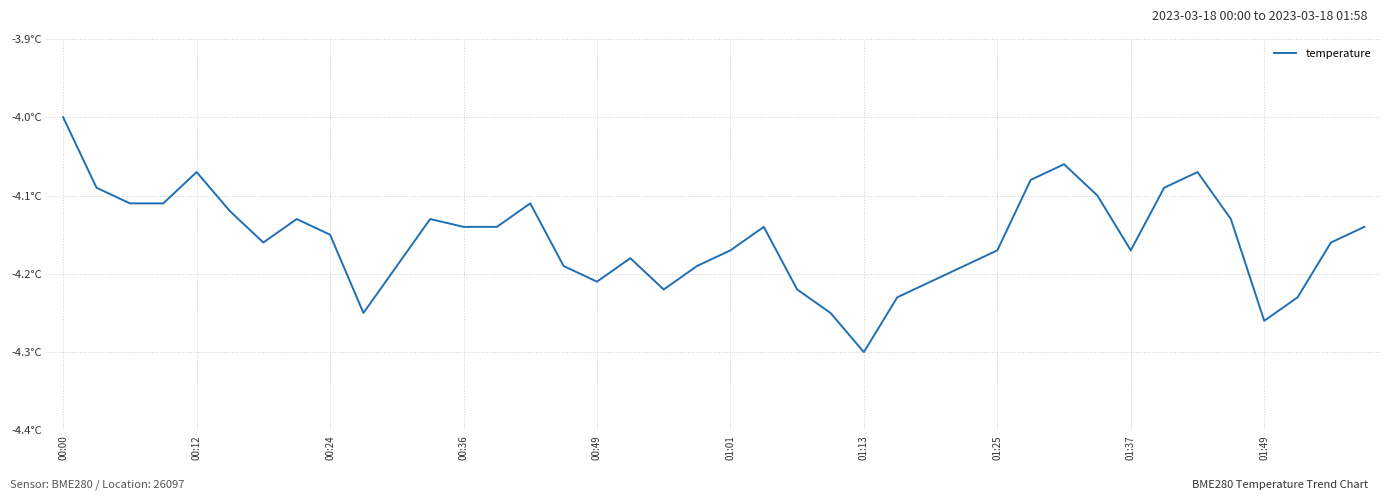

Is this an area chart (filled region under the line)?

No